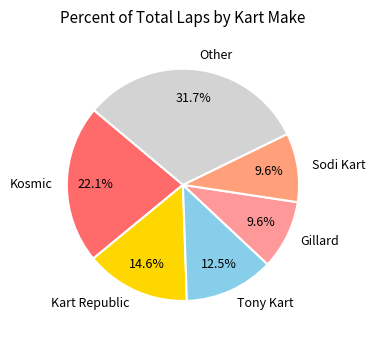

Count the number of slices in the pie.

6